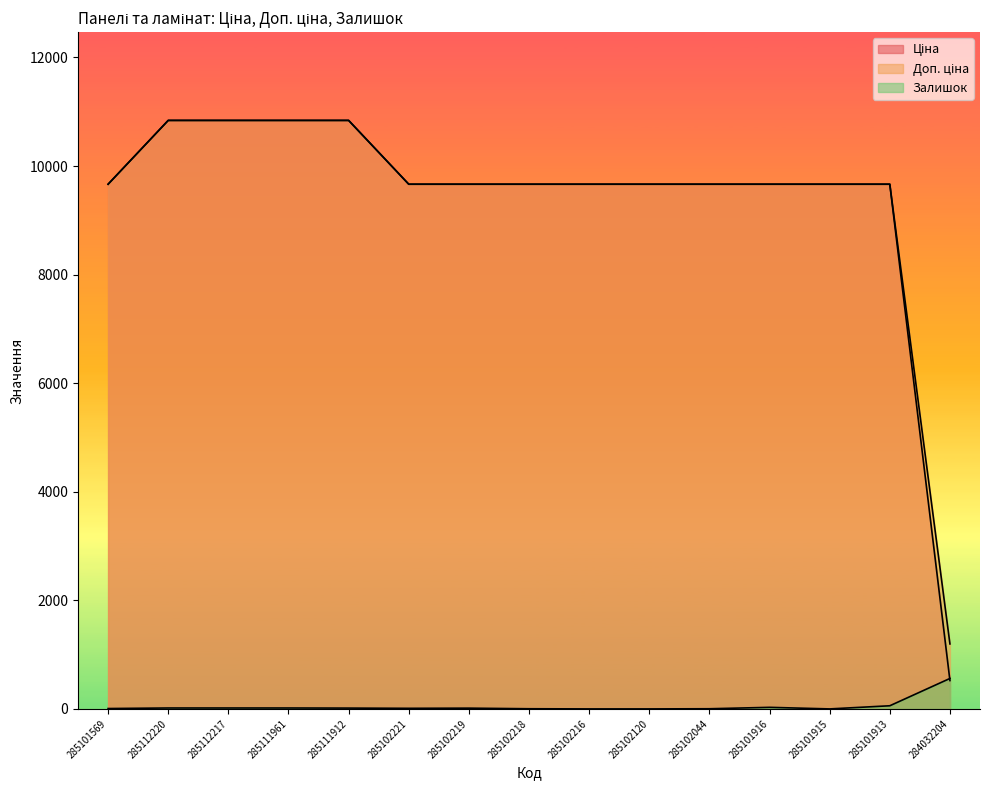

Which has a higher value, 285112217 or 284032204?

285112217